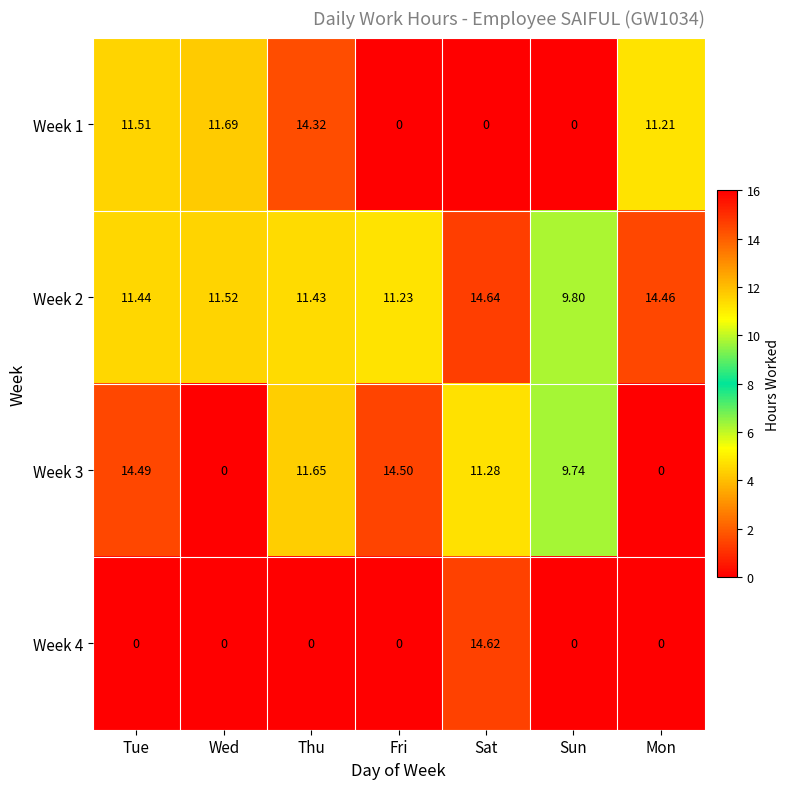

At how many categories does at least one series exceed 9?

7